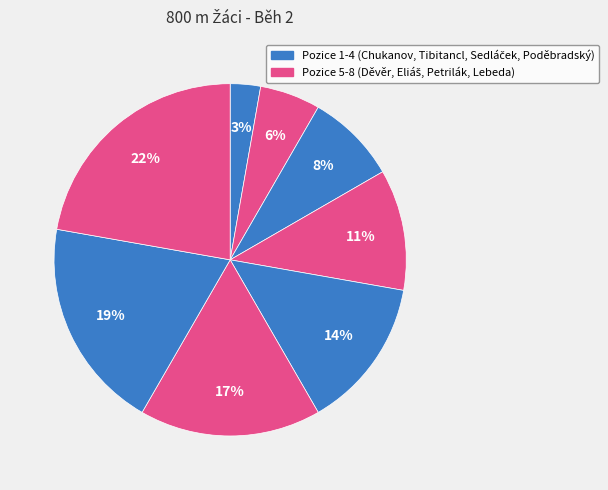

Is there any slice that represents more than half of the pie?

No